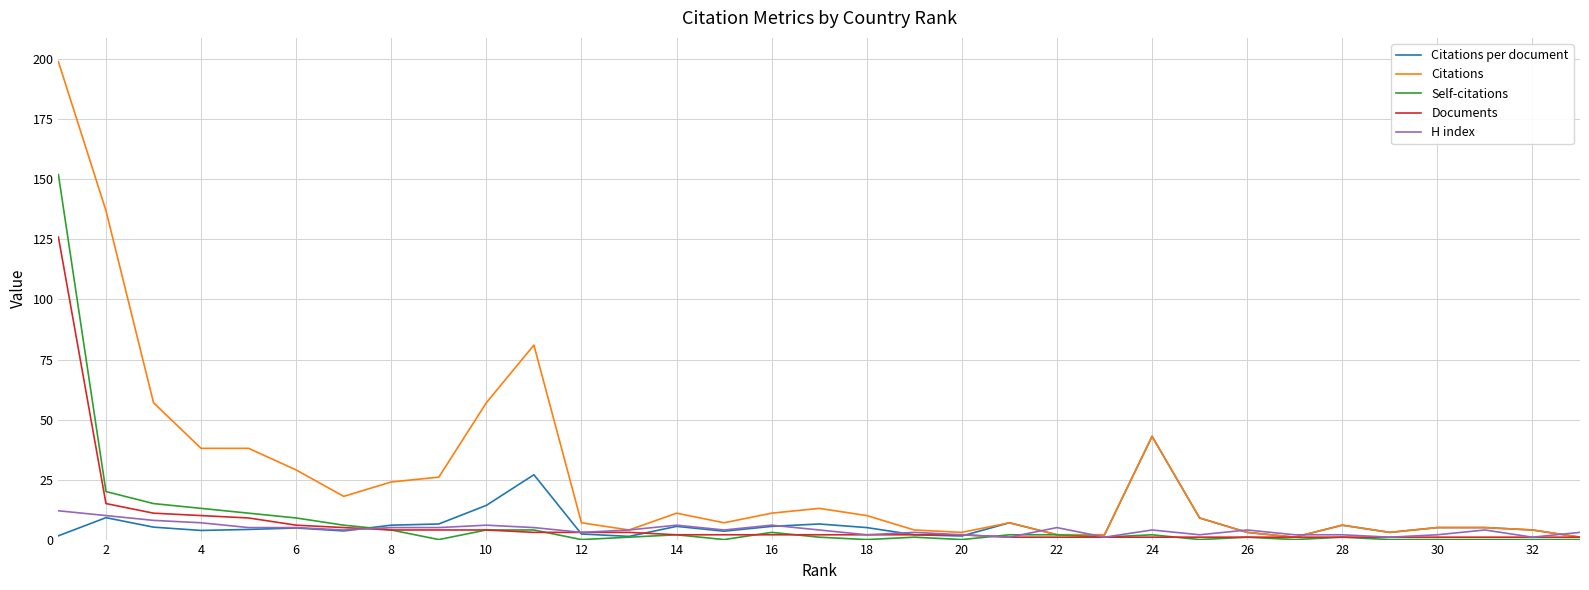

What is the greatest value displayed?

199.0